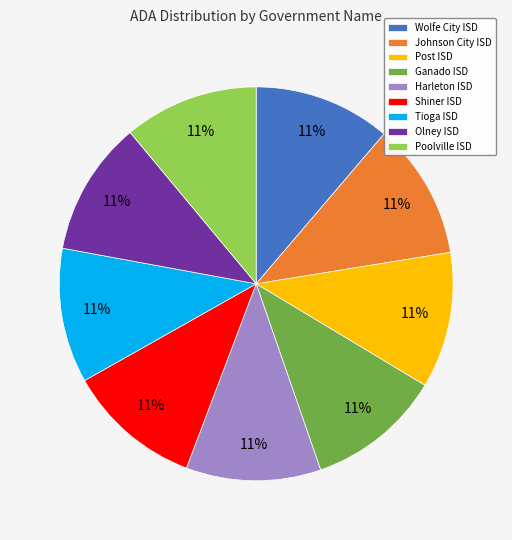

Approximately how many times larger is the value at Johnson City ISD compared to Harleton ISD?

1.0